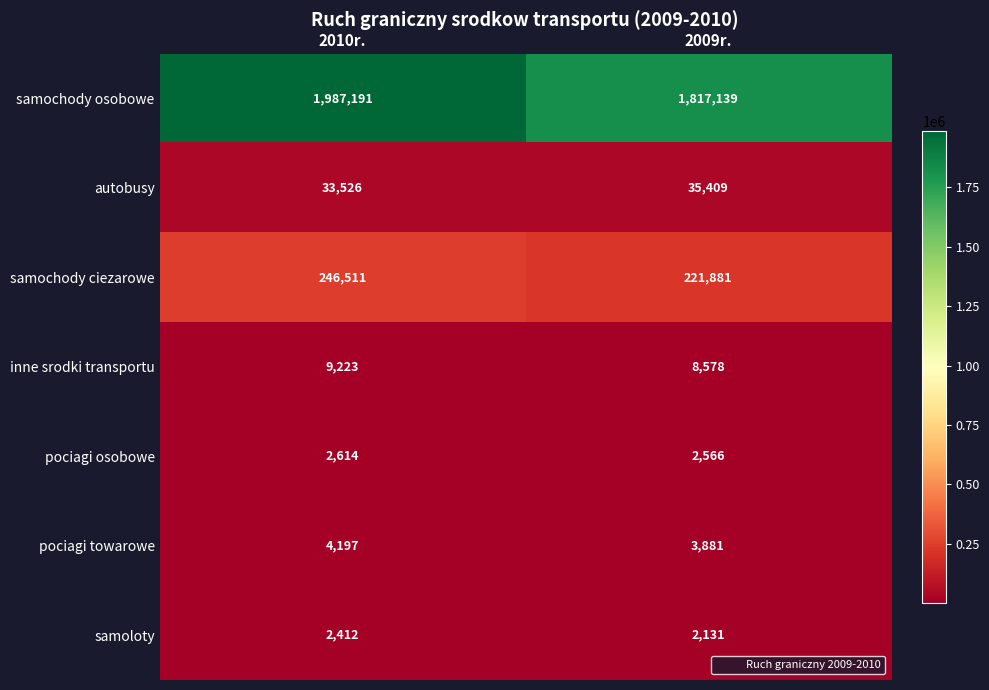

How many series are shown in this chart?

7